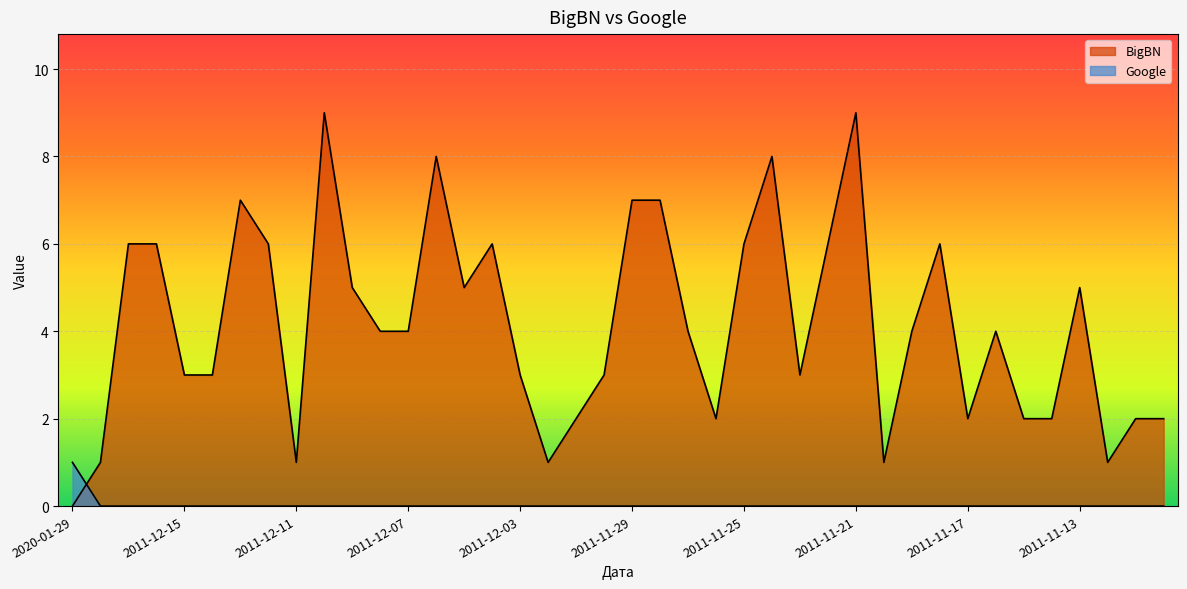

Reading left to right, extract all data points from this chart.

BigBN: 0	1	6	6	3	3	7	6	1	9	5	4	4	8	5	6	3	1	2	3	7	7	4	2	6	8	3	6	9	1	4	6	2	4	2	2	5	1	2	2
Google: 1	0	0	0	0	0	0	0	0	0	0	0	0	0	0	0	0	0	0	0	0	0	0	0	0	0	0	0	0	0	0	0	0	0	0	0	0	0	0	0